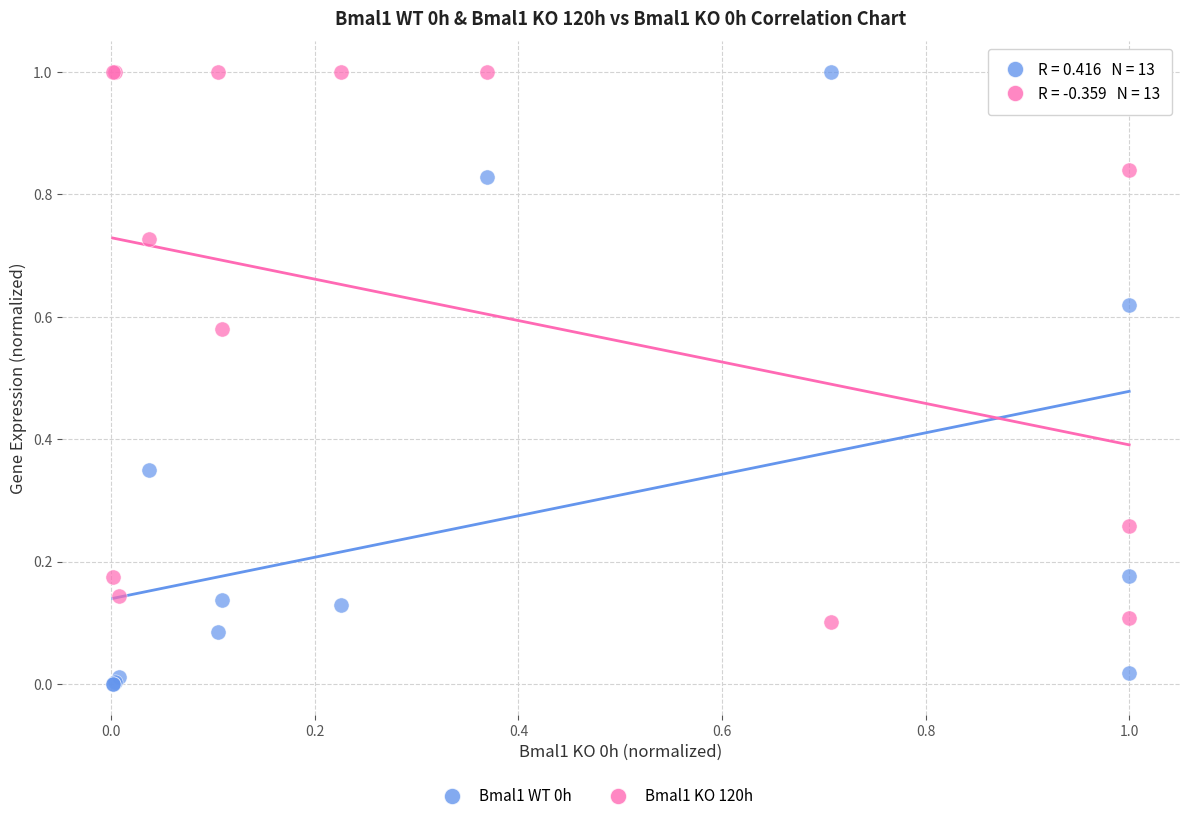

What is the X range (max minus min) for the scatter plot?

1.0